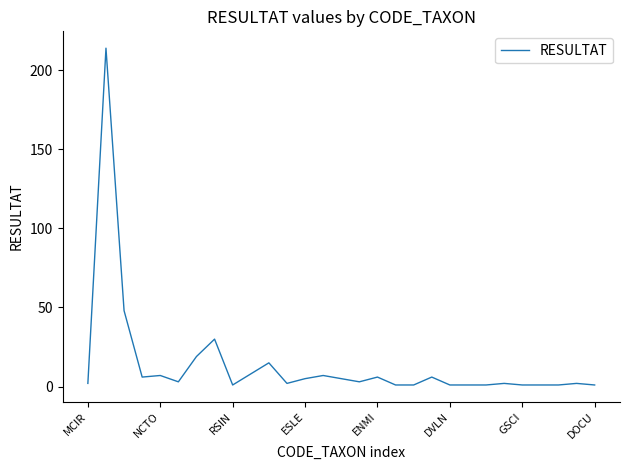

What is the greatest value displayed?

214